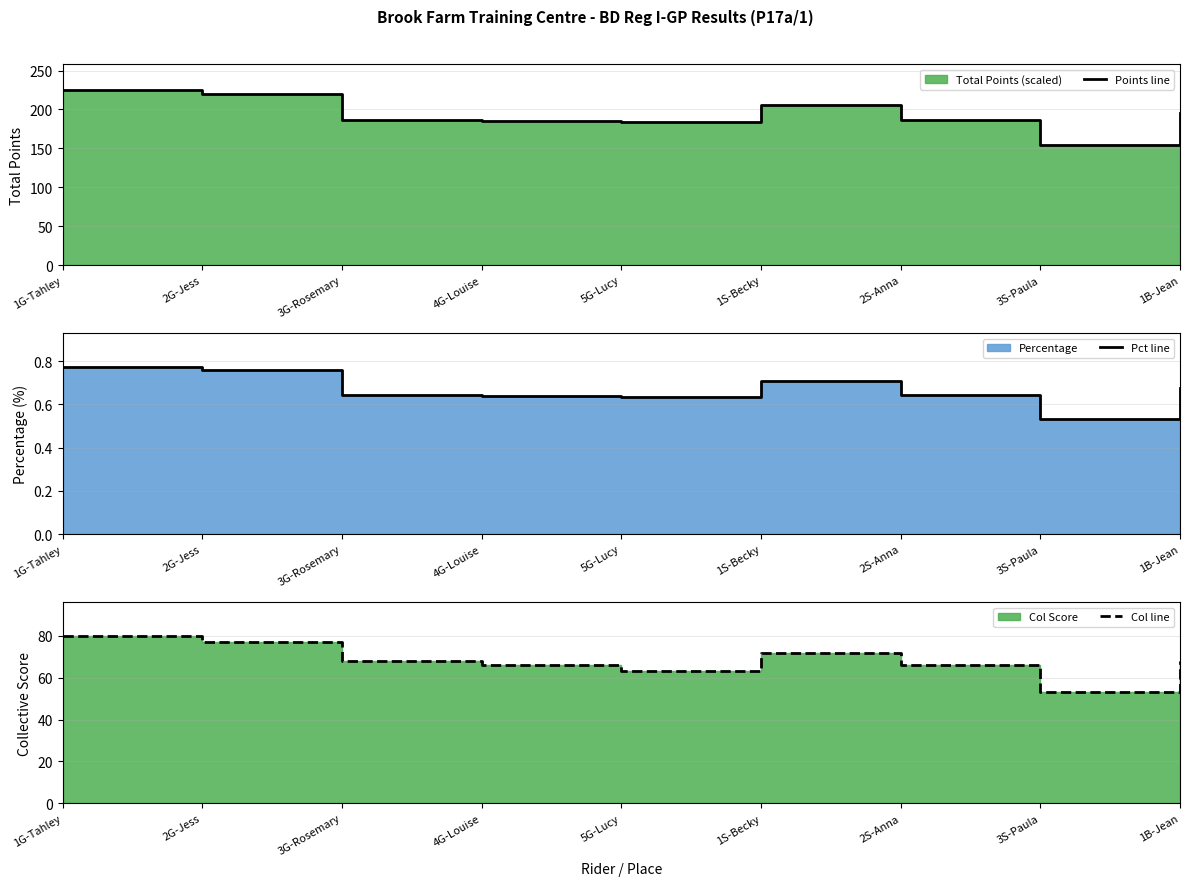

What is the average value of the Pct line series?

0.7